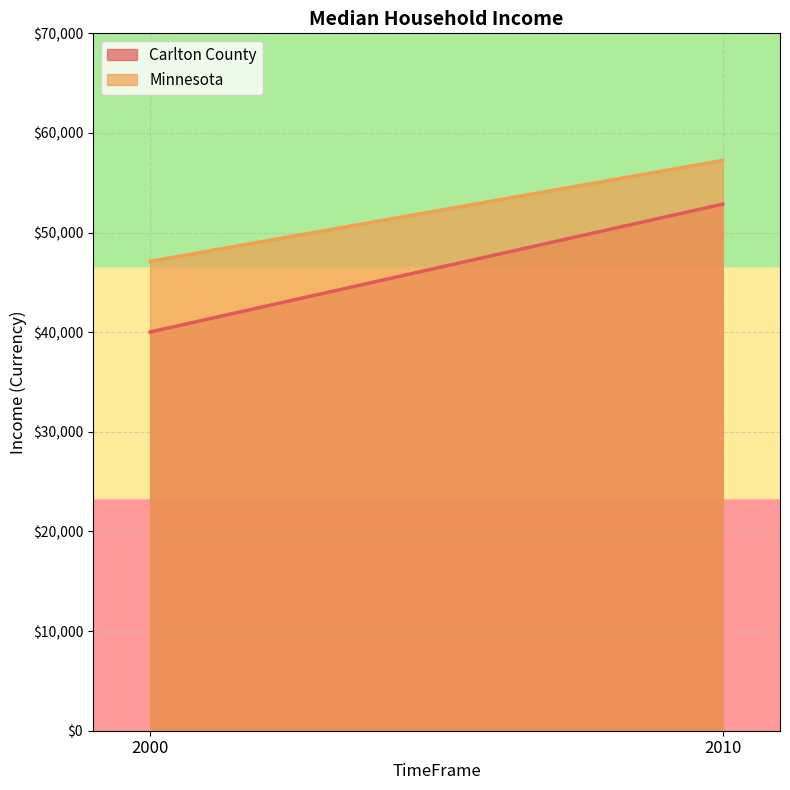

At how many categories does at least one series exceed 52562?

1